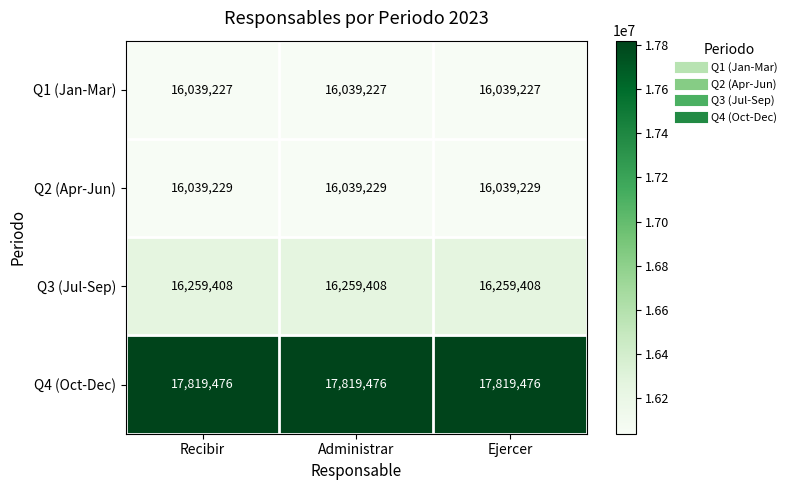

Is the value of Q3 (Jul-Sep) at Ejercer greater than the value of Q4 (Oct-Dec) at Recibir?

No